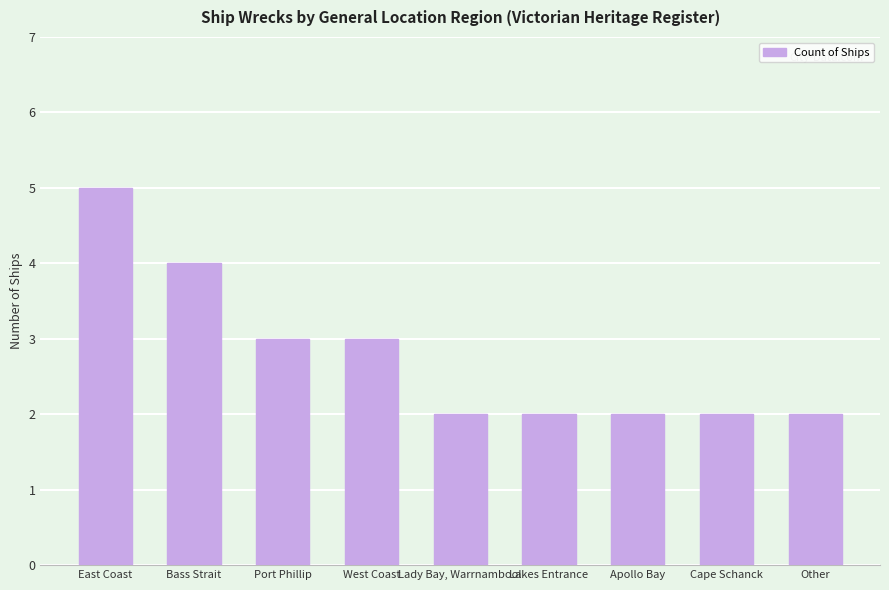

Reading left to right, what are all the values shown in this chart?

5	4	3	3	2	2	2	2	2